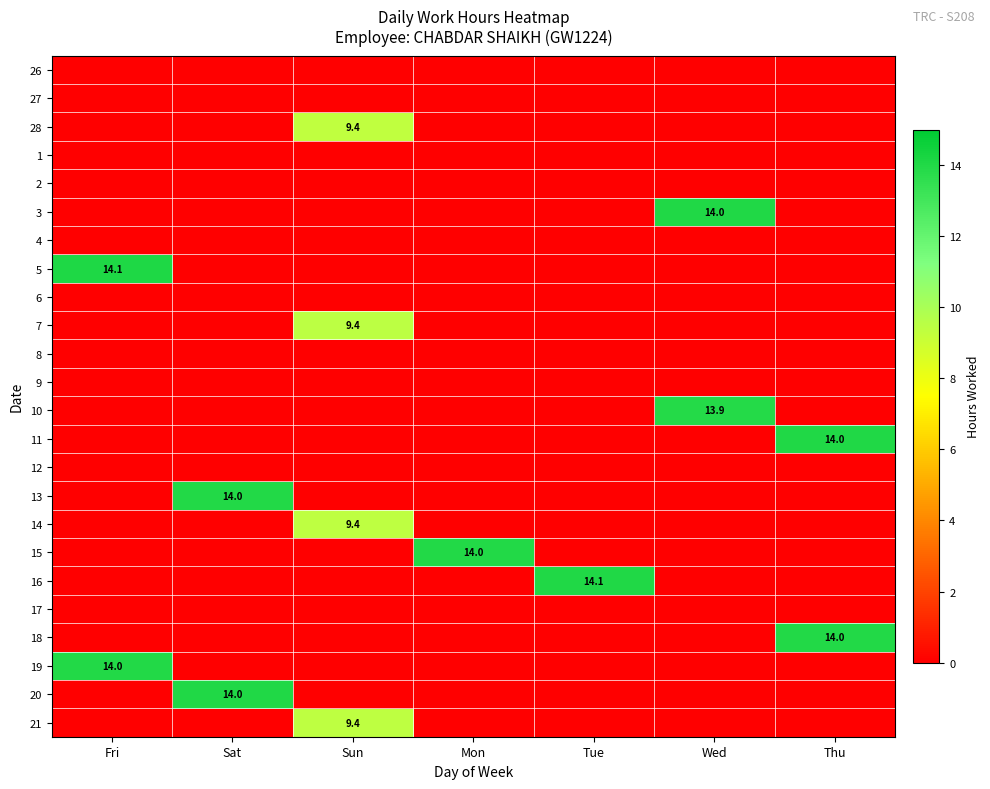

Is it true that 11 equals 14.0 at Thu?

True